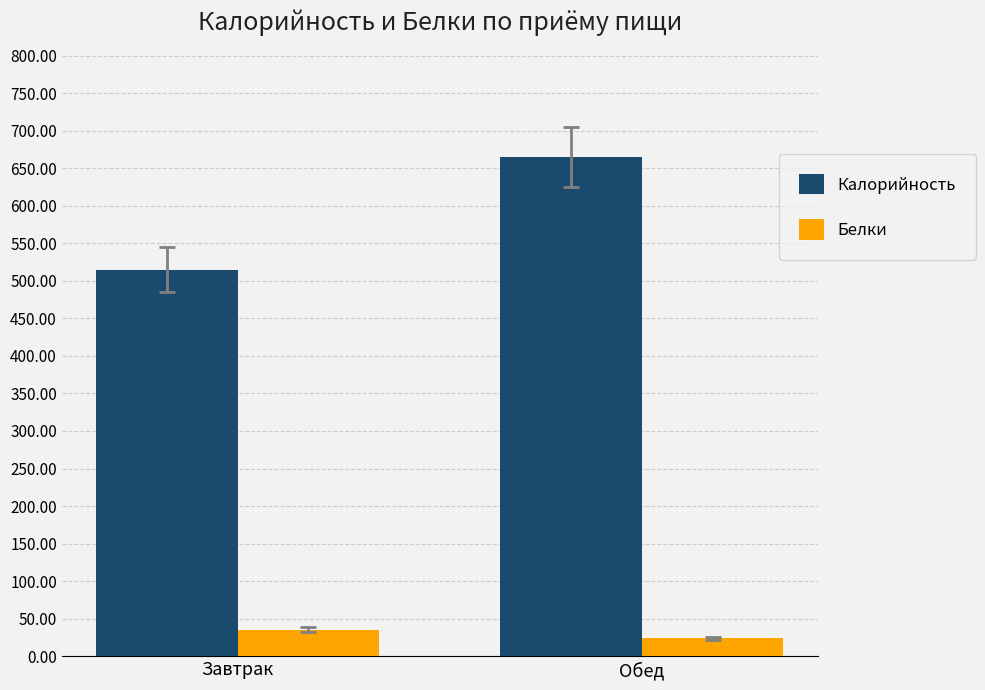

Reading left to right, list all the values displayed in this chart.

Калорийность: Завтрак=514.4	Обед=664.5
Белки: Завтрак=35.4	Обед=23.8